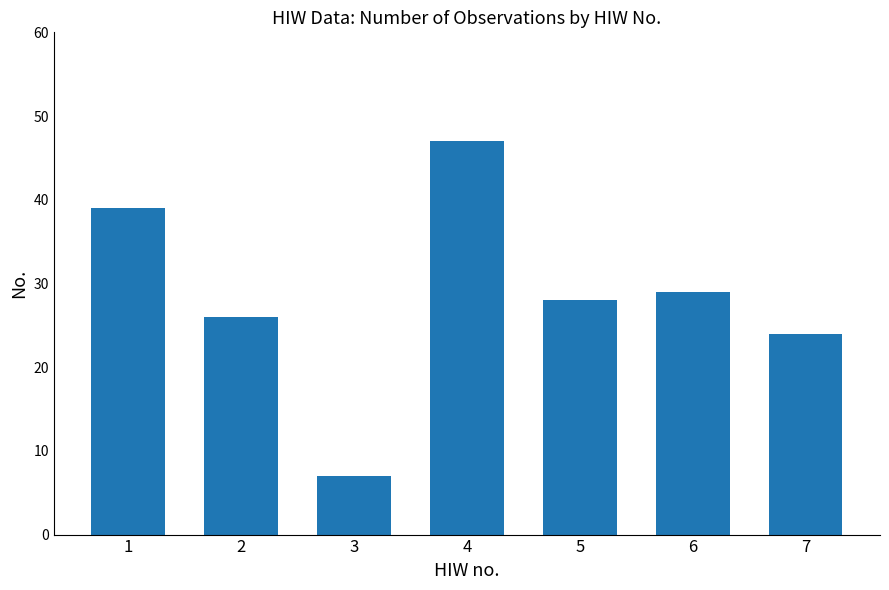

What is the sum of all values?

200